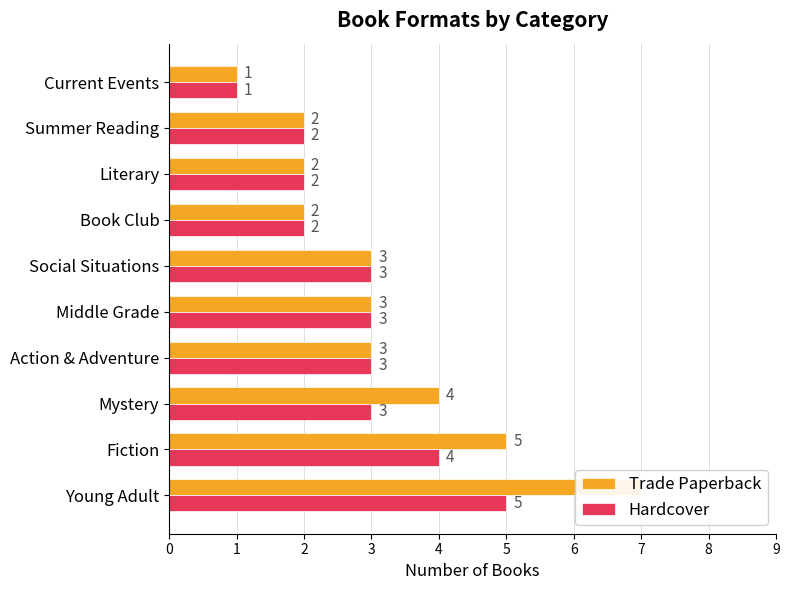

Reading right to left, list all the values displayed in this chart.

Trade Paperback: 1	2	2	2	3	3	3	4	5	7
Hardcover: 1	2	2	2	3	3	3	3	4	5